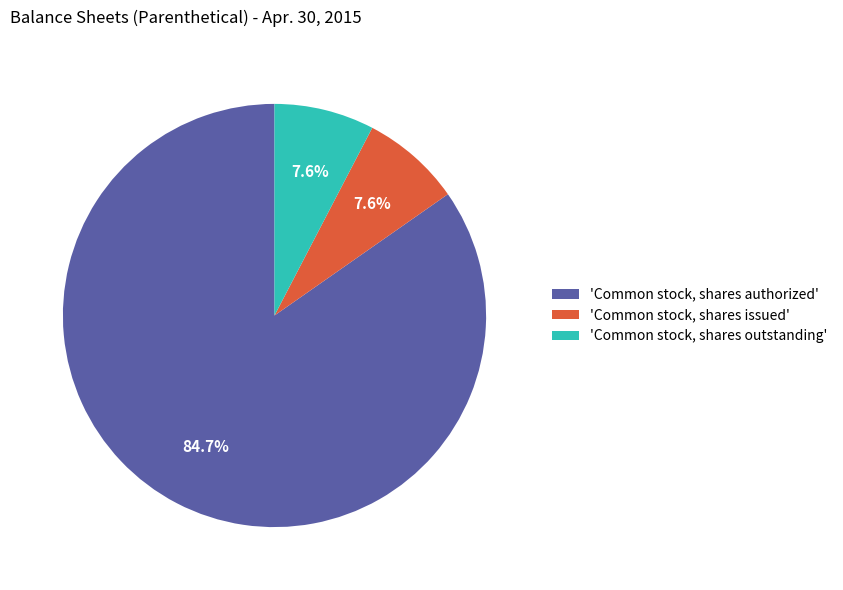

What is the largest slice in the pie chart?

'Common stock, shares authorized'